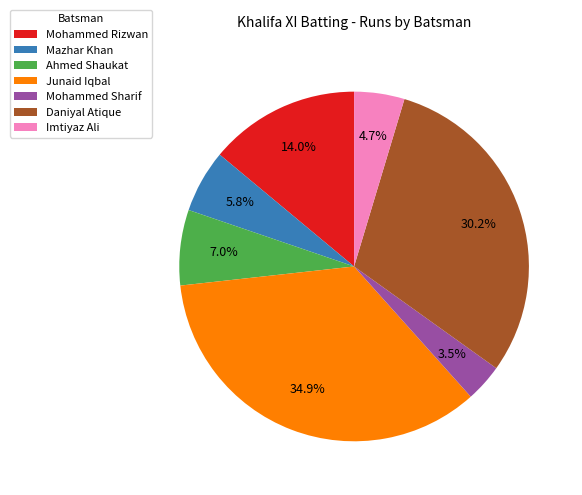

How many segments does this pie chart have?

7